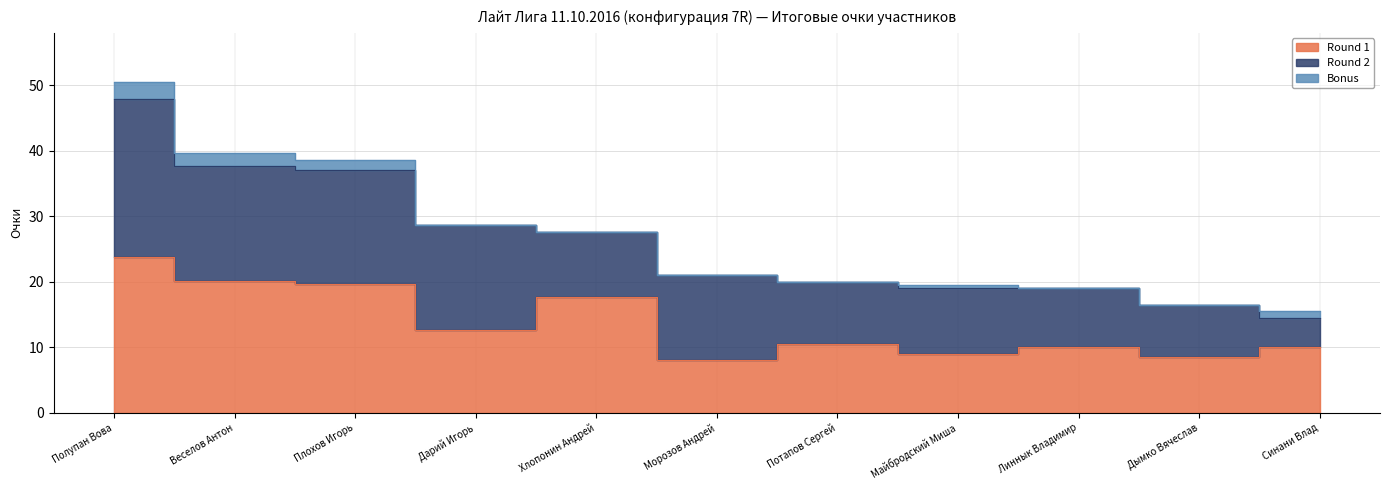

List the series in order of their peak value, highest first.

Round 2, Round 1, Bonus